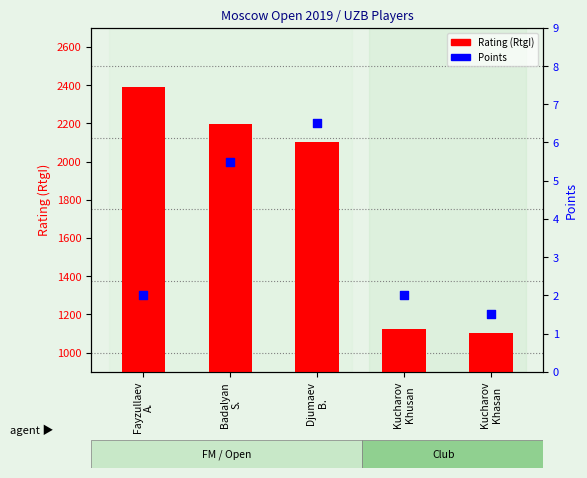

At how many categories does at least one series exceed 1773?

3